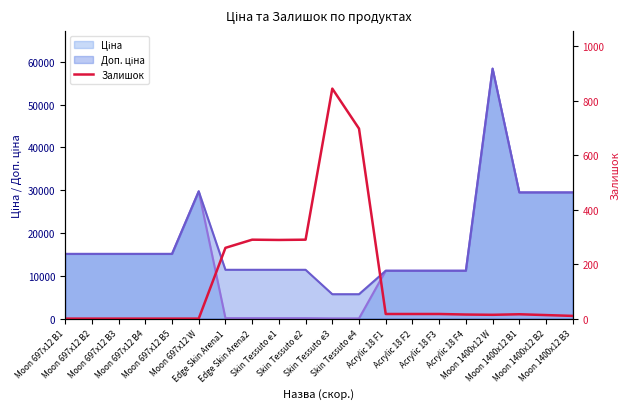

The chart shows a value of 0 at Moon 697x12 W. True or false?

True